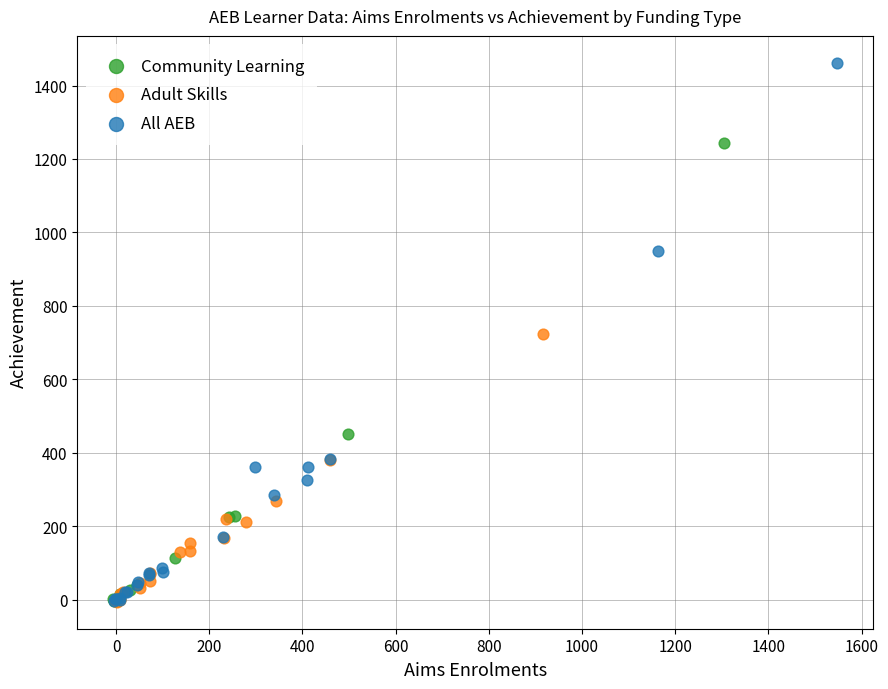

Which series contains the highest Y value?

All AEB